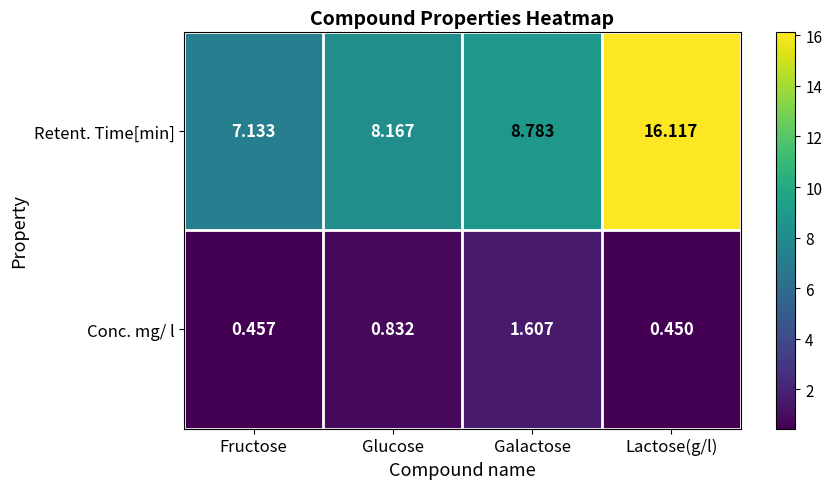

Which series has the largest range (max minus min)?

Retent. Time[min]